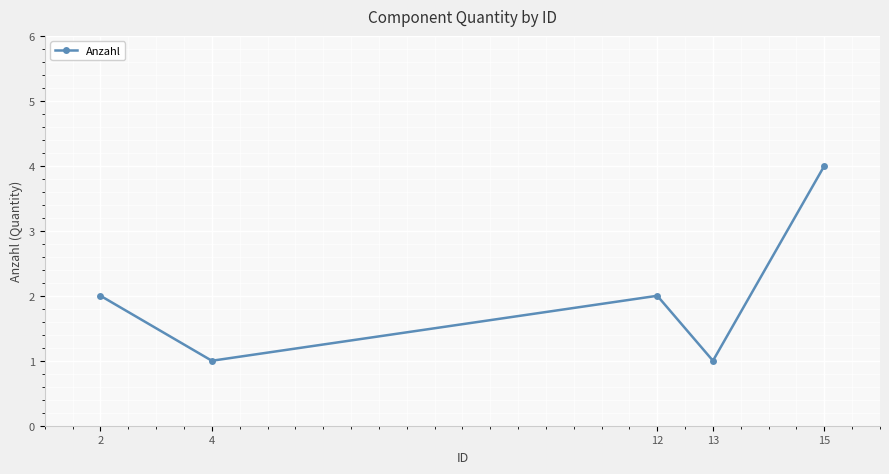

Where is the first local maximum?

12